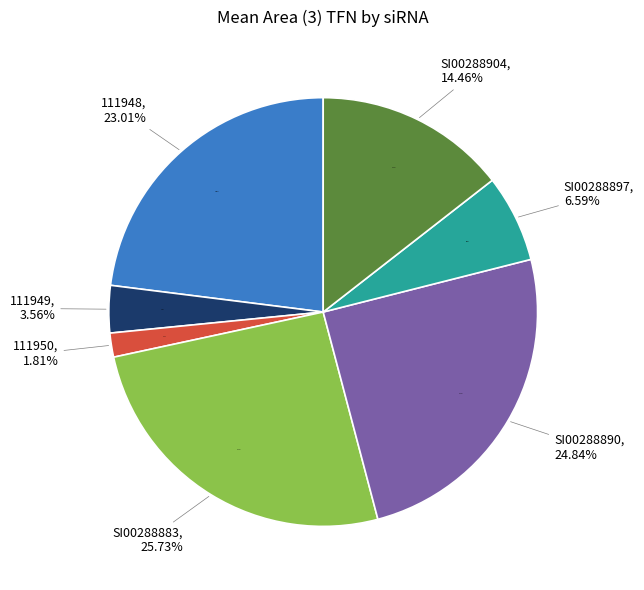

To the nearest percent, what is the difference between the SI00288904 and 111949 slice percentages?

11%